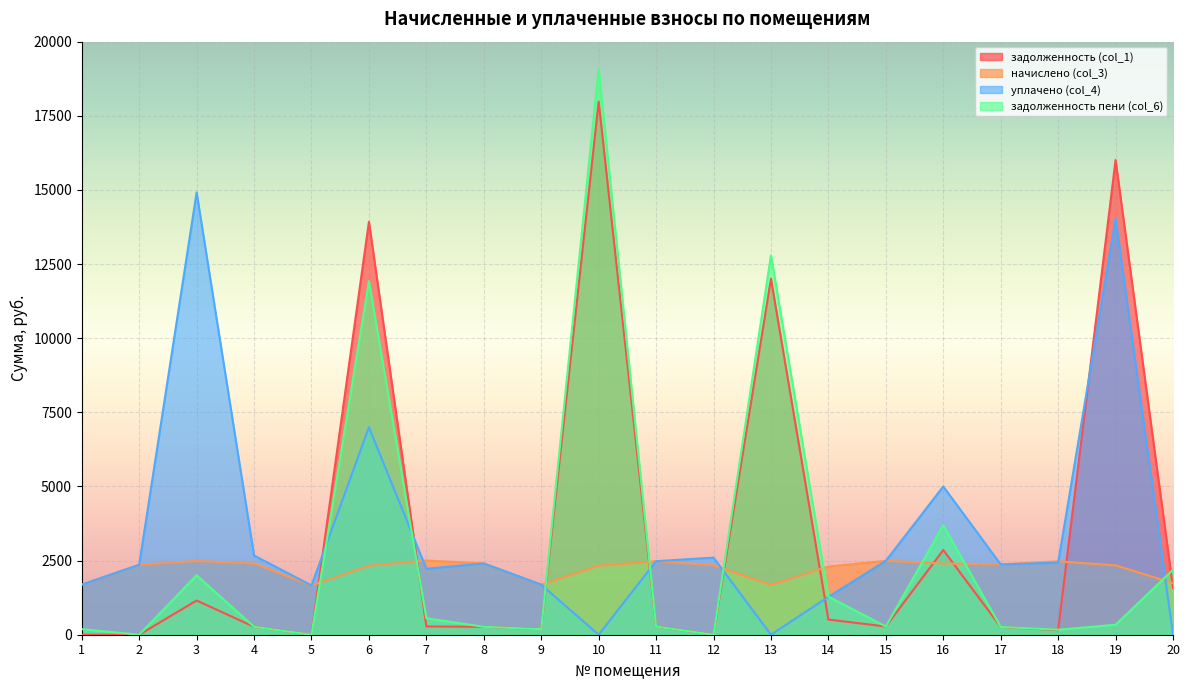

What is the difference between the задолженность пени (col_6) values at 17 and 3?

1740.5